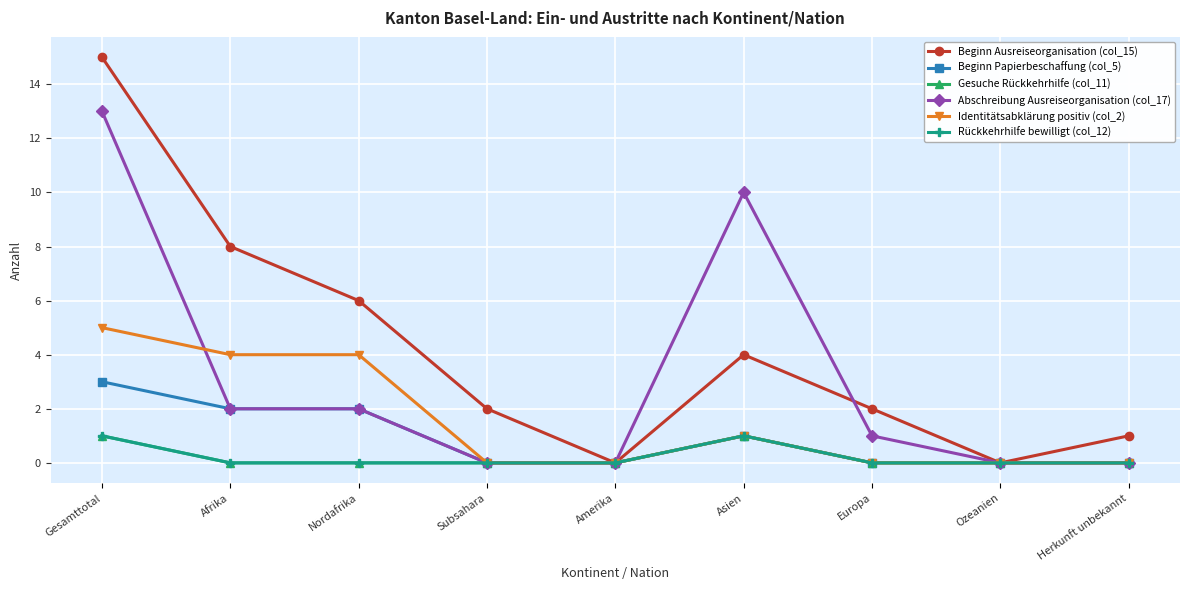

Reading left to right, transcribe all the data shown in this chart.

Beginn Ausreiseorganisation (col_15): Gesamttotal=15	Afrika=8	Nordafrika=6	Subsahara=2	Amerika=0	Asien=4	Europa=2	Ozeanien=0	Herkunft unbekannt=1
Beginn Papierbeschaffung (col_5): Gesamttotal=3	Afrika=2	Nordafrika=2	Subsahara=0	Amerika=0	Asien=1	Europa=0	Ozeanien=0	Herkunft unbekannt=0
Gesuche Rückkehrhilfe (col_11): Gesamttotal=1	Afrika=0	Nordafrika=0	Subsahara=0	Amerika=0	Asien=1	Europa=0	Ozeanien=0	Herkunft unbekannt=0
Abschreibung Ausreiseorganisation (col_17): Gesamttotal=13	Afrika=2	Nordafrika=2	Subsahara=0	Amerika=0	Asien=10	Europa=1	Ozeanien=0	Herkunft unbekannt=0
Identitätsabklärung positiv (col_2): Gesamttotal=5	Afrika=4	Nordafrika=4	Subsahara=0	Amerika=0	Asien=1	Europa=0	Ozeanien=0	Herkunft unbekannt=0
Rückkehrhilfe bewilligt (col_12): Gesamttotal=1	Afrika=0	Nordafrika=0	Subsahara=0	Amerika=0	Asien=1	Europa=0	Ozeanien=0	Herkunft unbekannt=0